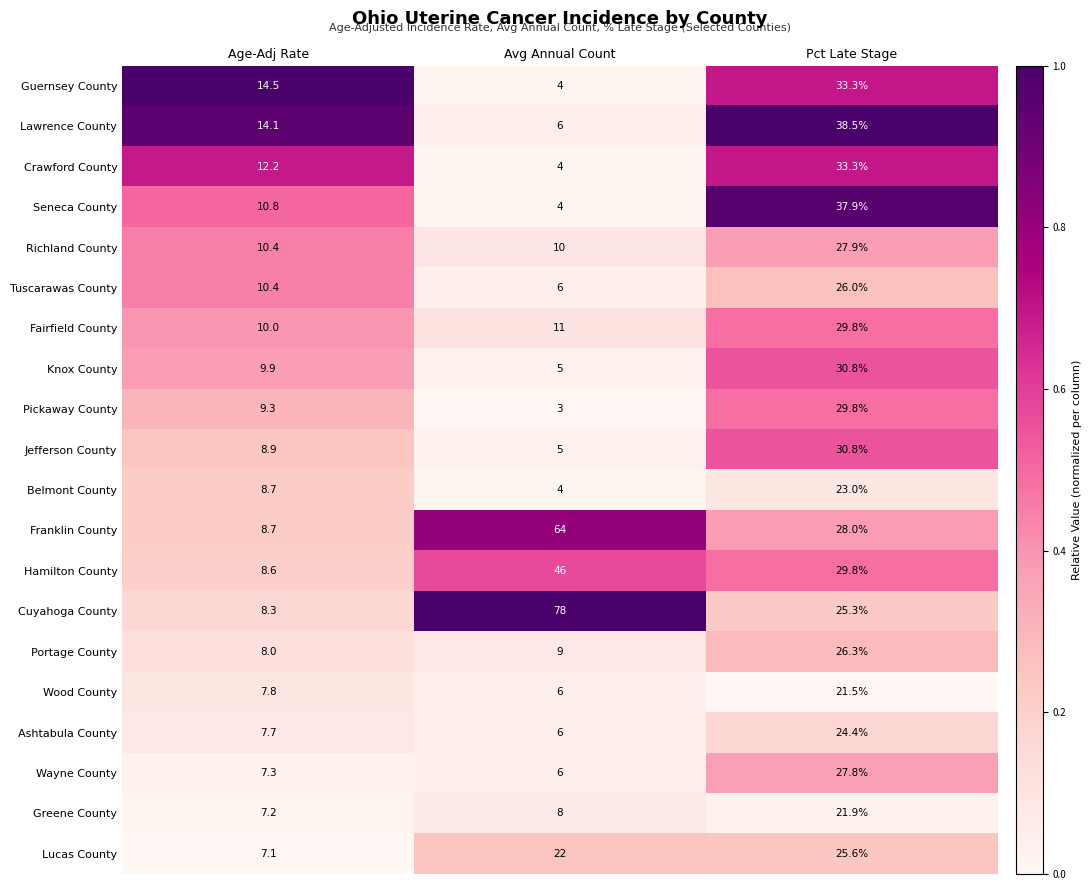

Which series has the largest total across all categories?

Cuyahoga County